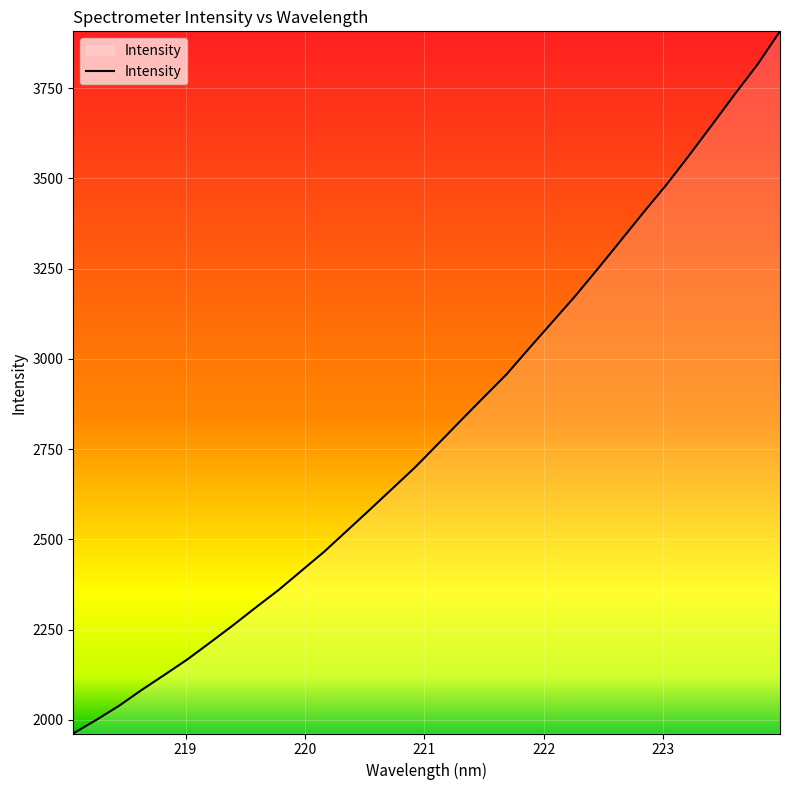

What is the minimum value shown in the chart?

1962.2